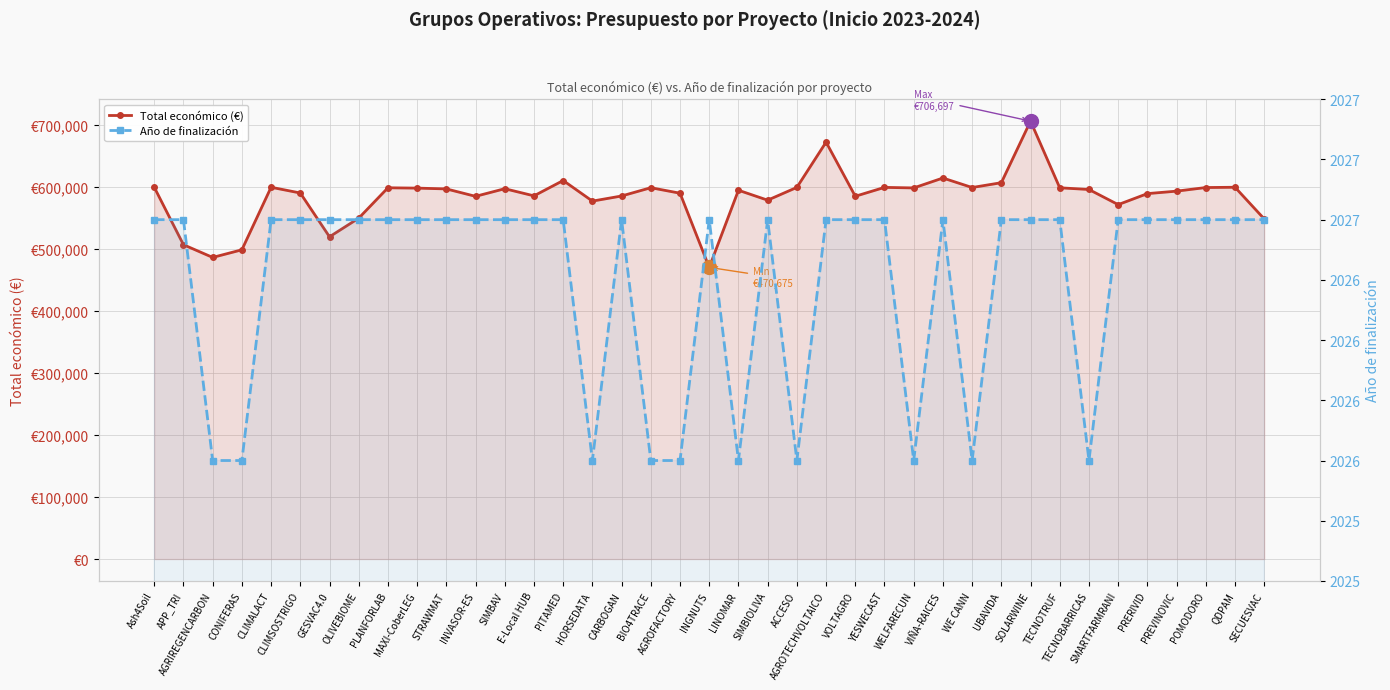

Which series has the largest range (max minus min)?

Total económico (€)